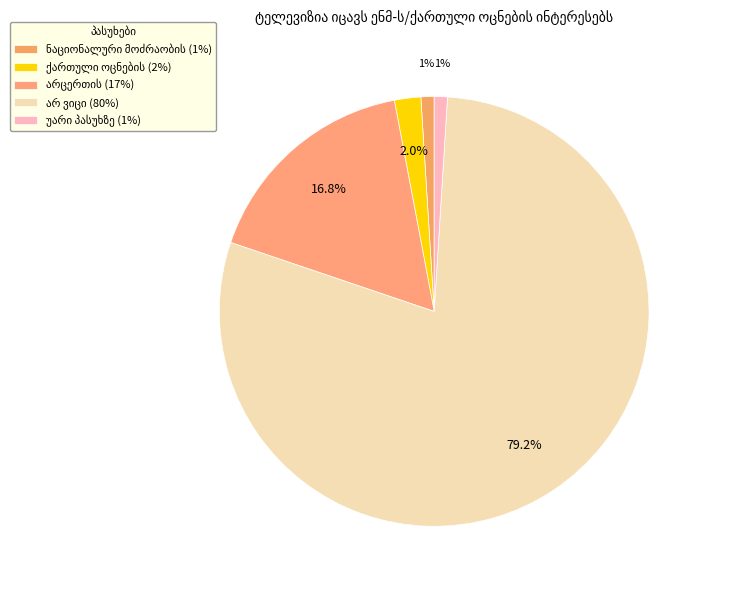

What is the smallest slice in the pie chart?

ნაციონალური მოძრაობის